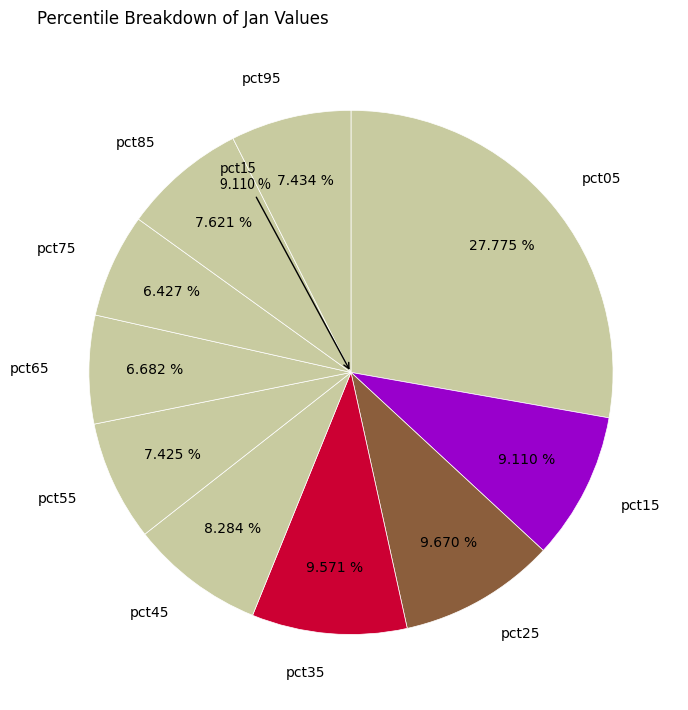

How many slices are in this pie chart?

10